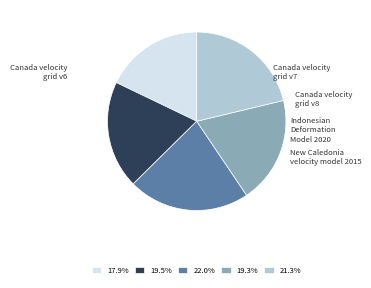

Approximately how many times larger is the value at Indonesian Deformation Model 2020 compared to New Caledonia velocity model 2015?

0.9